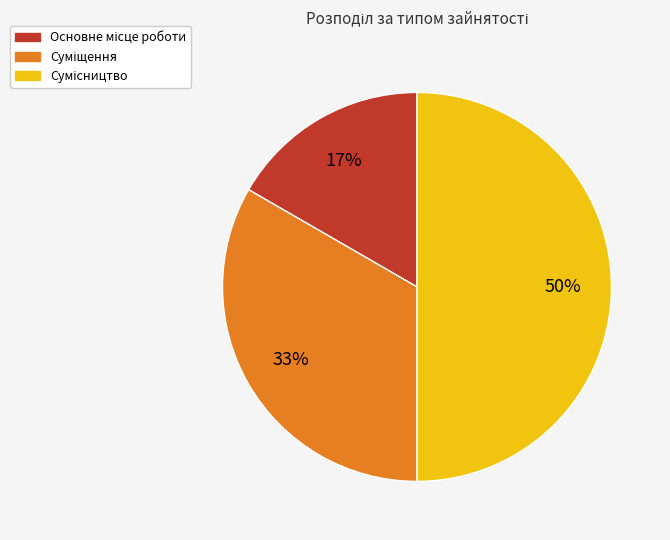

How many segments does this pie chart have?

3